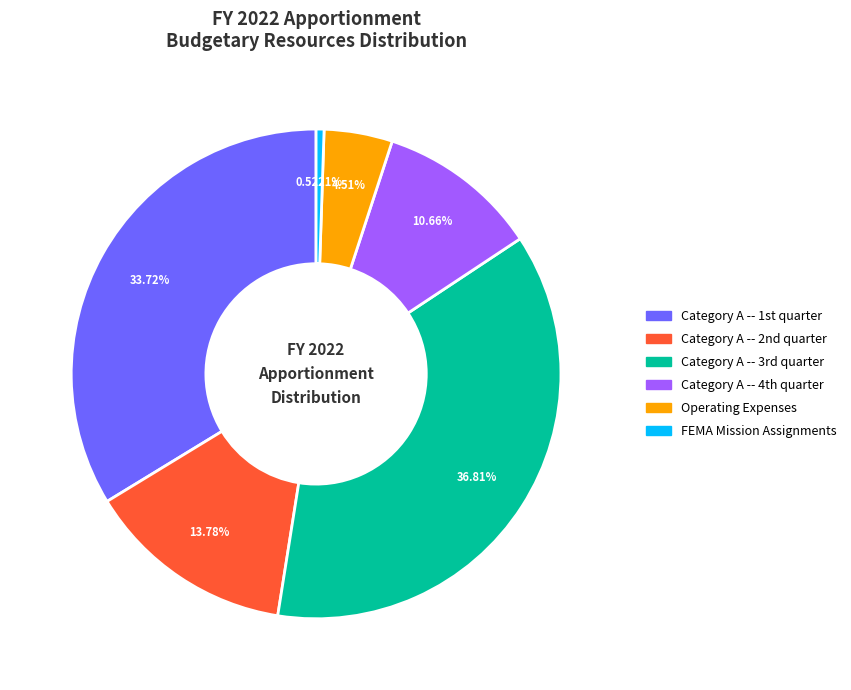

How many slices are in this pie chart?

6